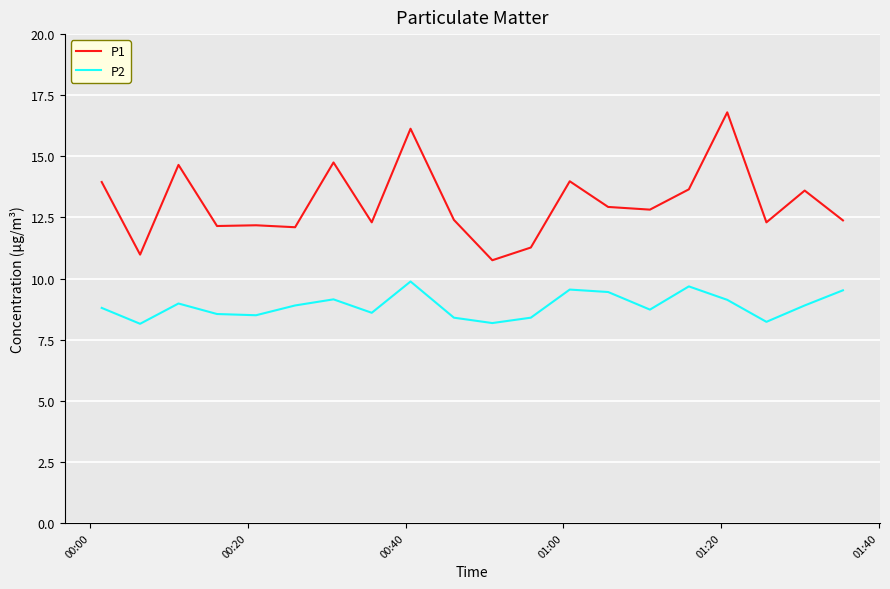

What is the greatest value displayed?

16.8